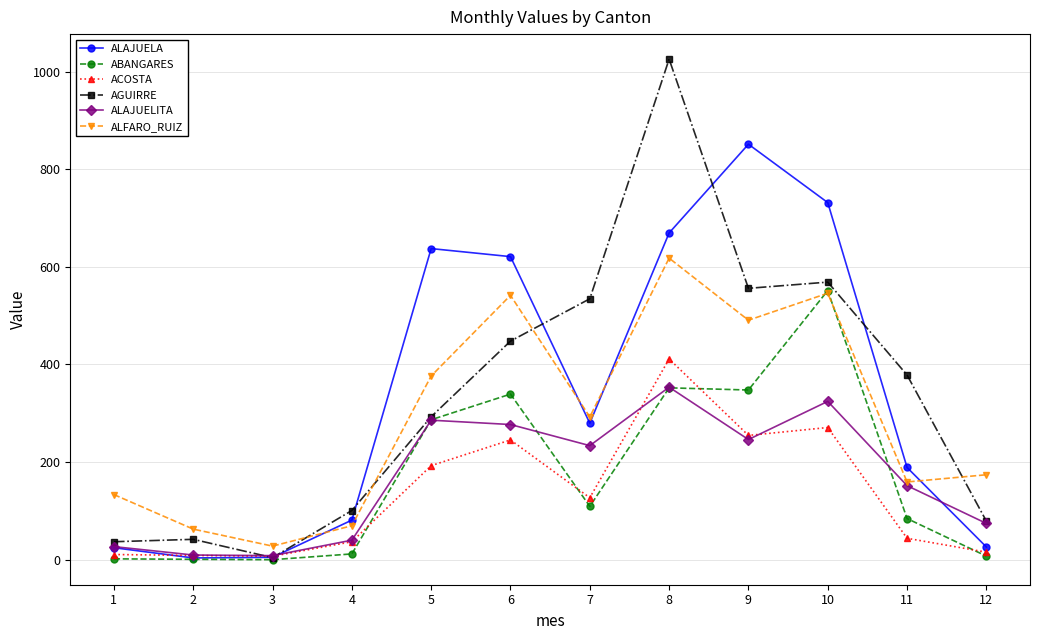

How many interior local valleys does the ACOSTA series have?

3